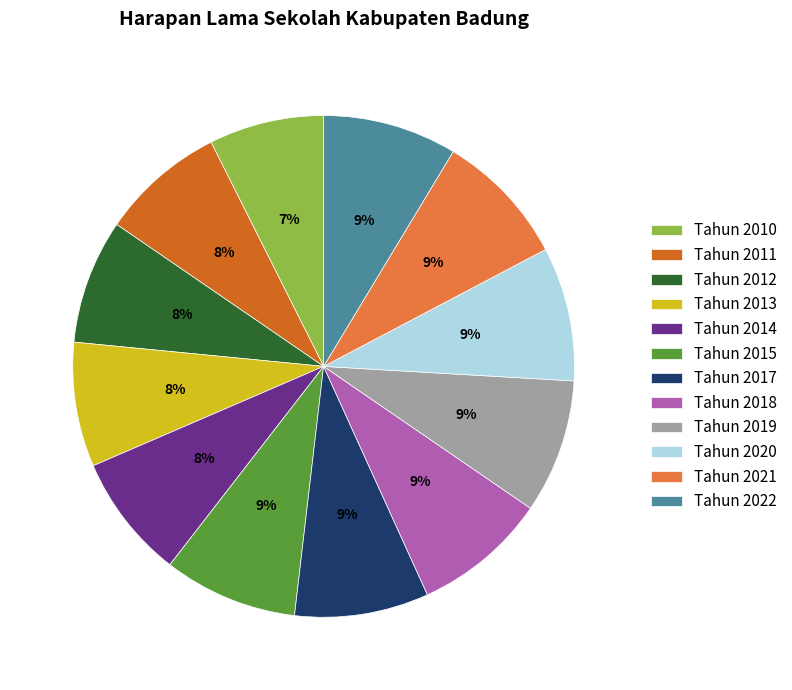

Is the sum of Tahun 2014 and Tahun 2010 greater than half?

No